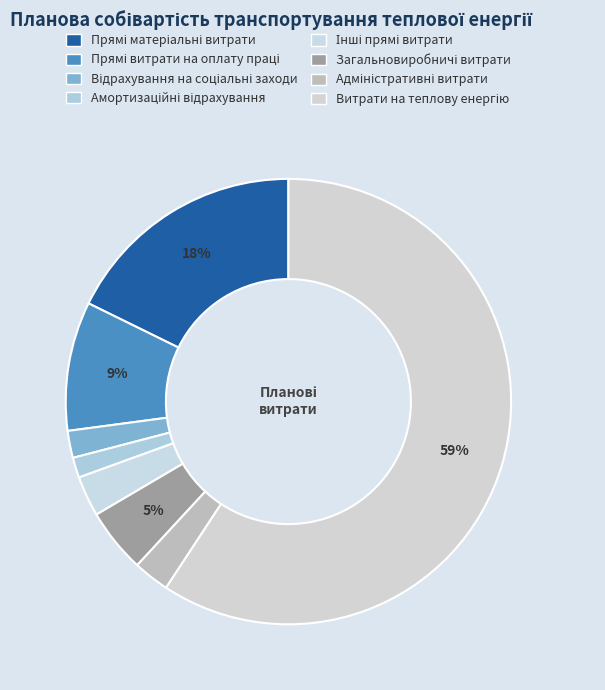

Which category accounts for the majority?

Витрати на теплову енергію